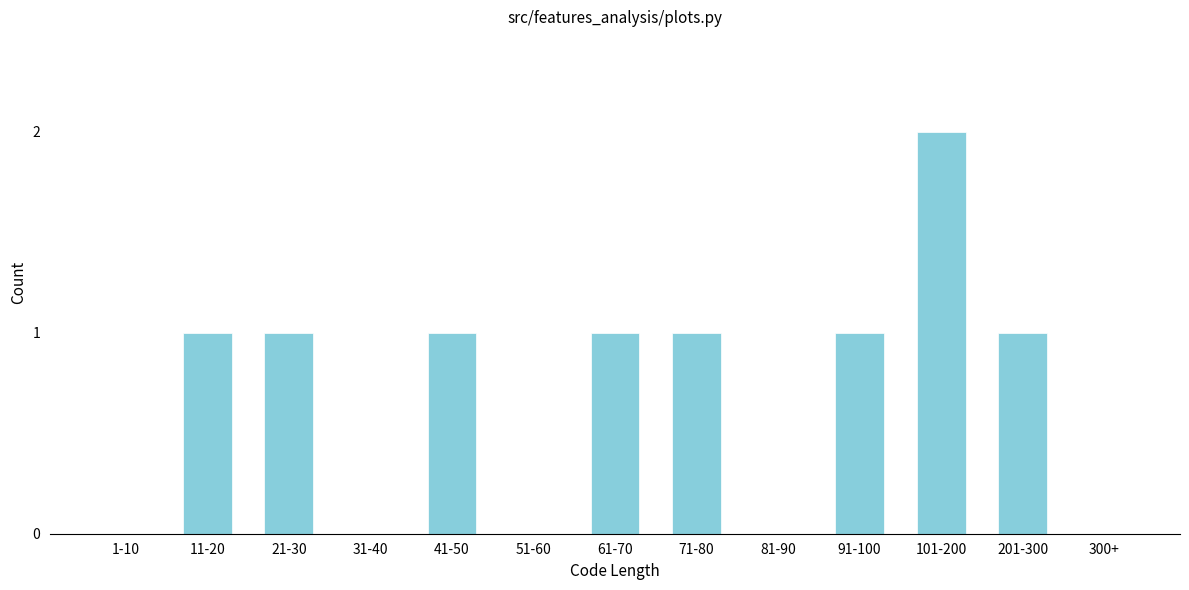

Reading right to left, list all the values displayed in this chart.

300+=0	201-300=1	101-200=2	91-100=1	81-90=0	71-80=1	61-70=1	51-60=0	41-50=1	31-40=0	21-30=1	11-20=1	1-10=0